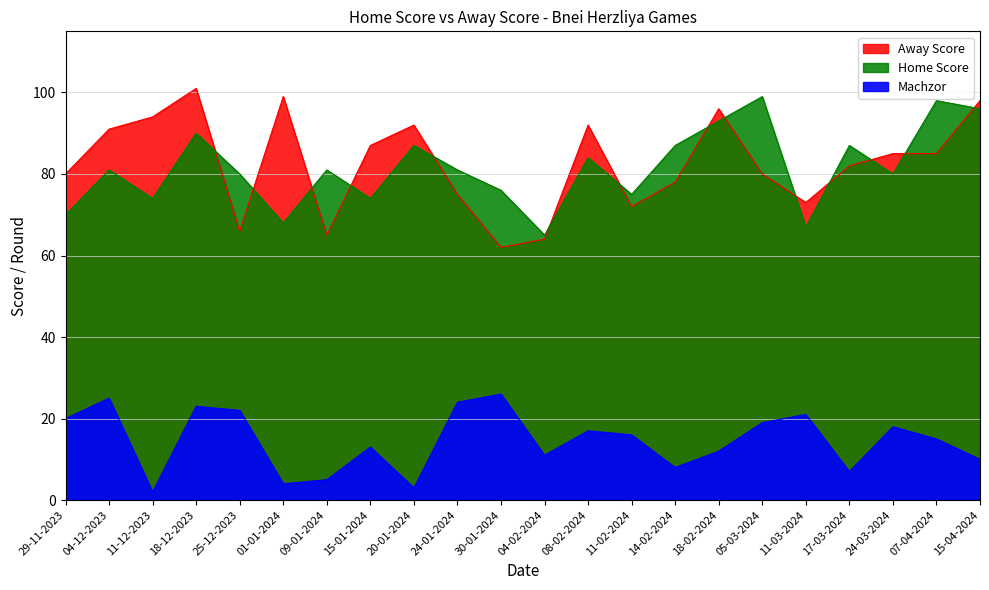

How many intersections are there between Away Score and Home Score?

14